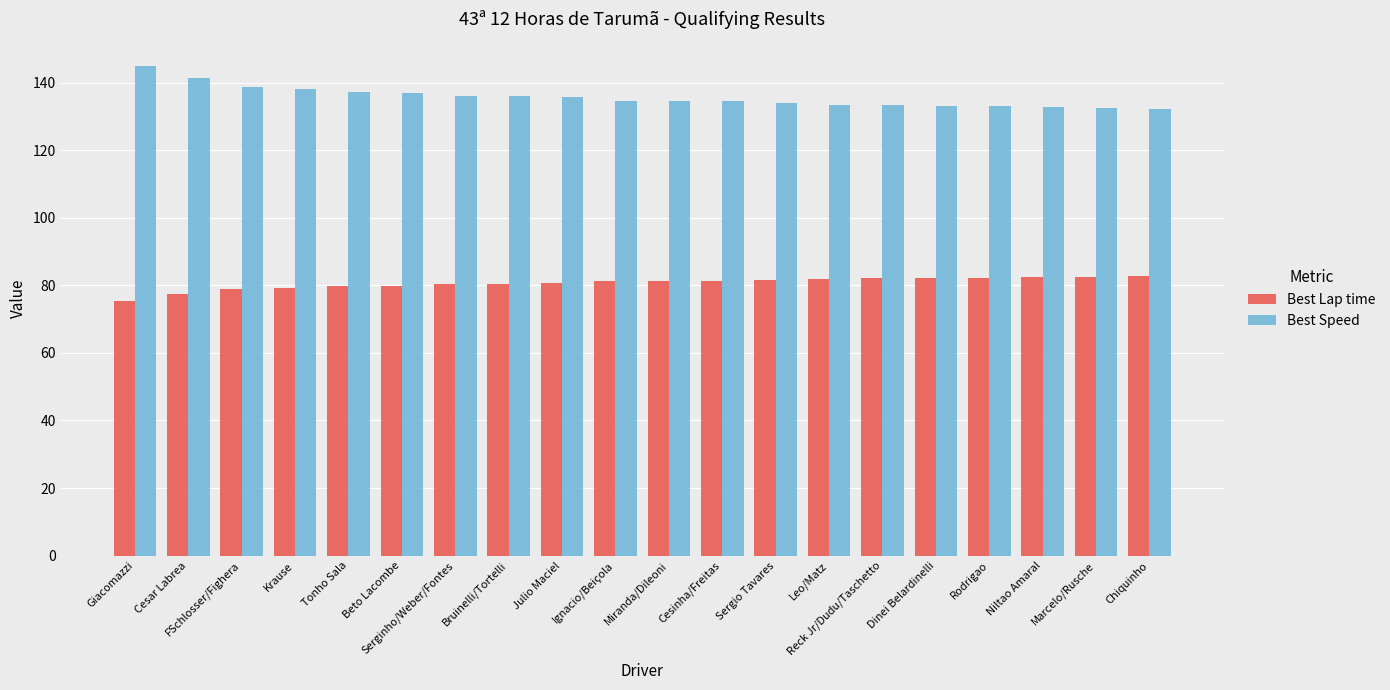

How many series are shown in this chart?

2